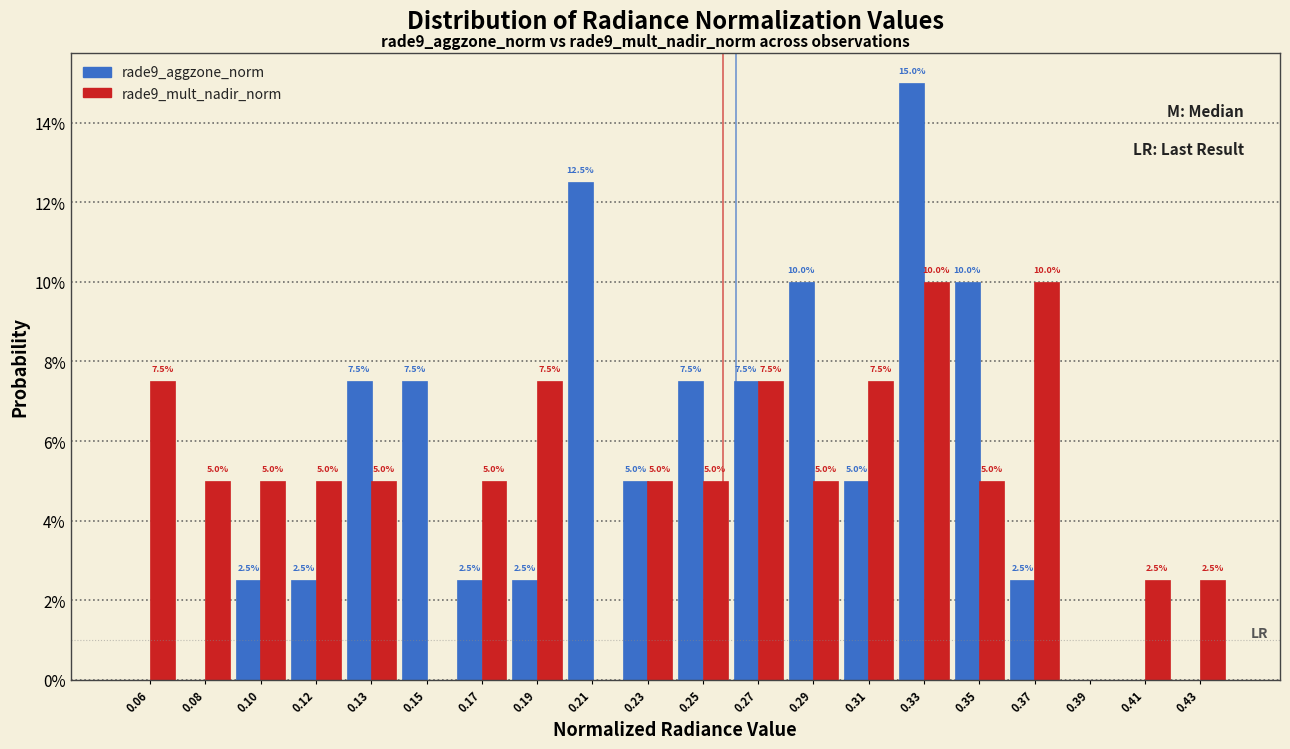

Does the chart contain stacked bars?

No